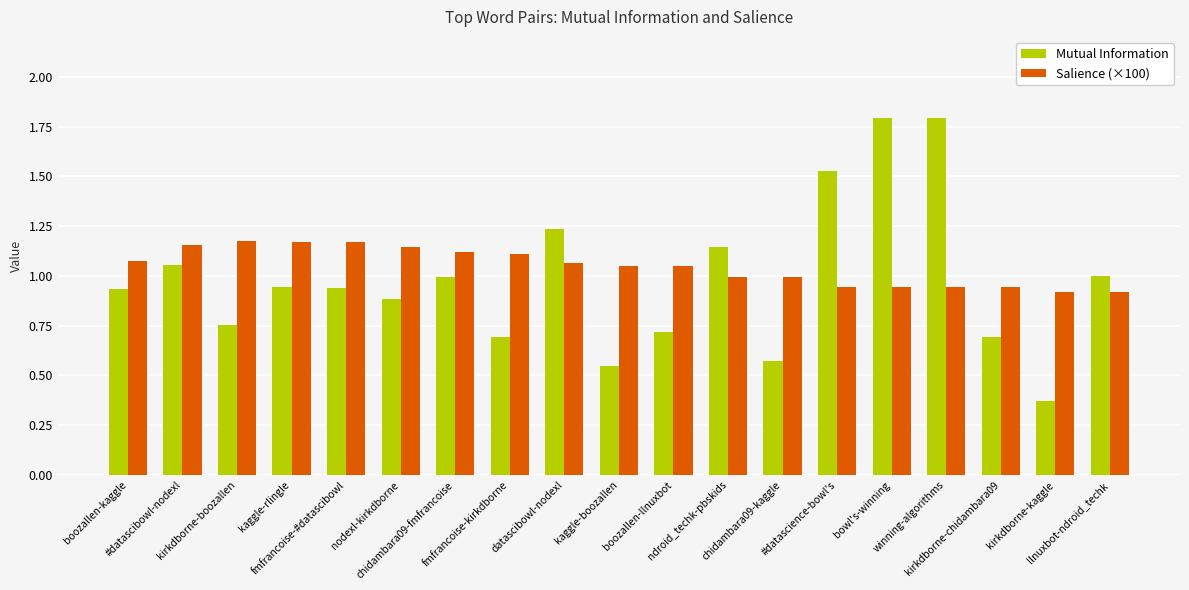

What is the average value of the Salience (×100) series?

1.0